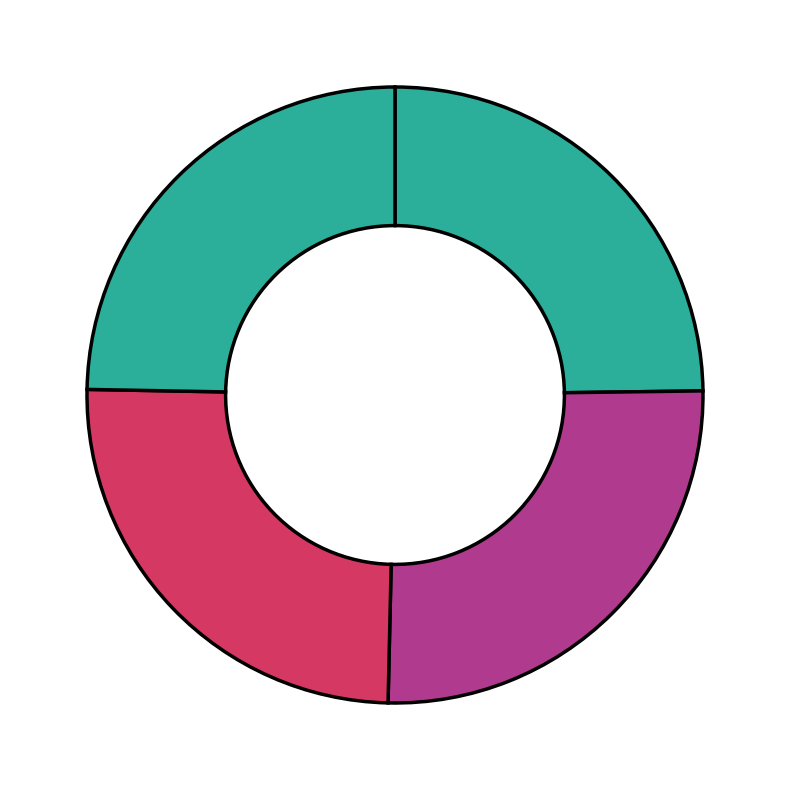

To the nearest percent, what is the average slice percentage?

25%